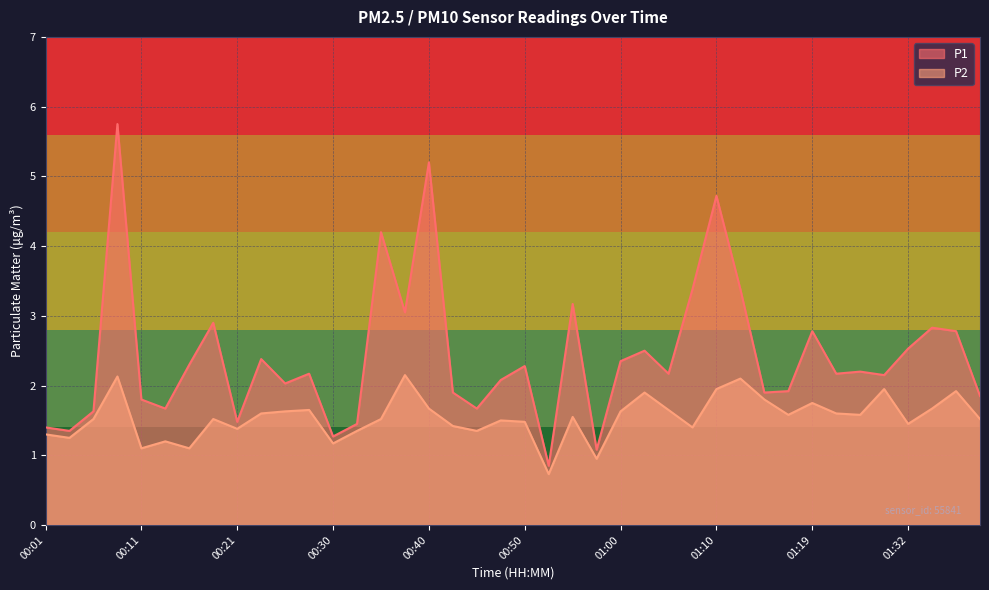

In P1, how many points are higher than both neighbors (excluding endpoints)?

13